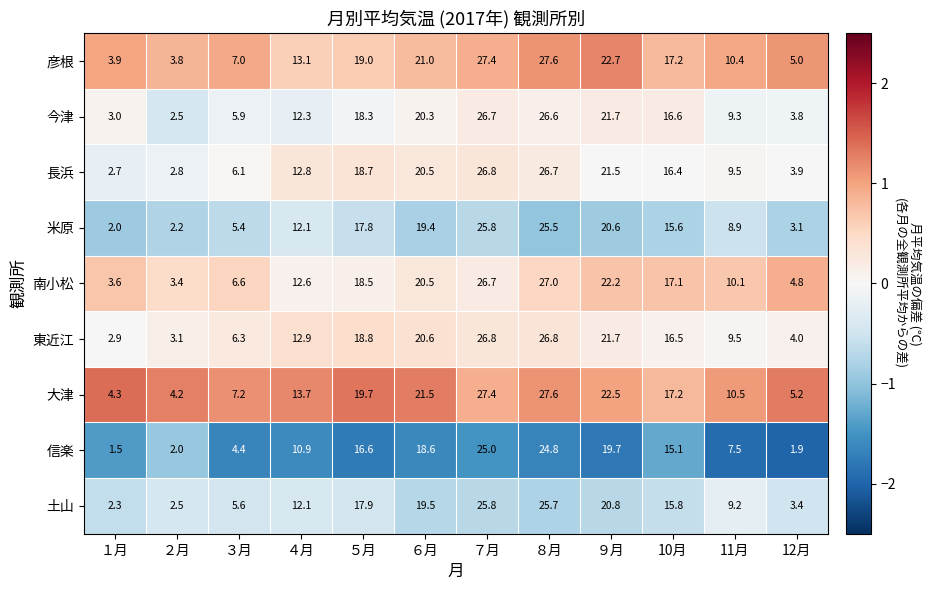

At 12月, list the series in order from smallest to largest.

信楽, 米原, 土山, 今津, 長浜, 東近江, 南小松, 彦根, 大津